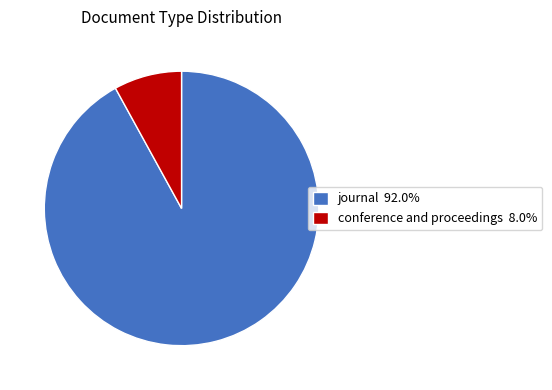

True or false: journal accounts for 92% of the total.

True